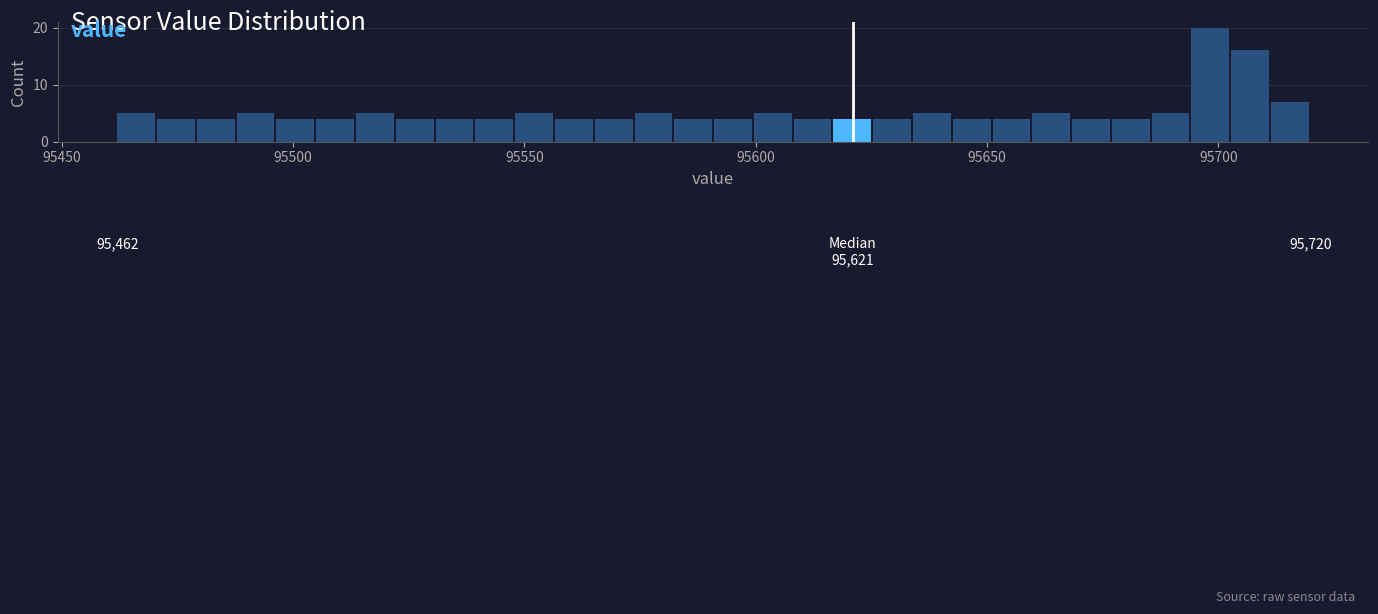

Read against the x-axis, roughly where is the centre of the tallest bar?

95700